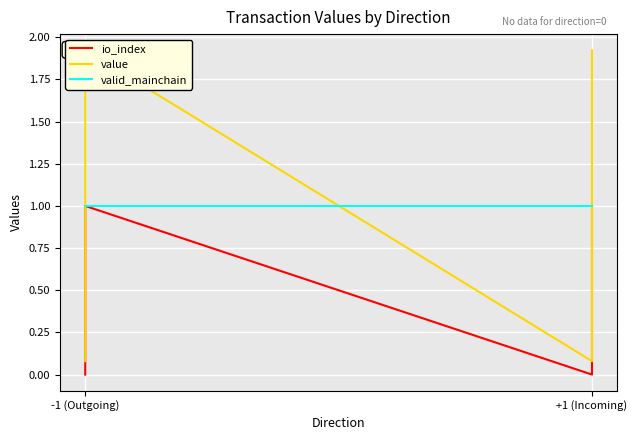

What is the value of the valid_mainchain point at the 3rd from the left?

1.0